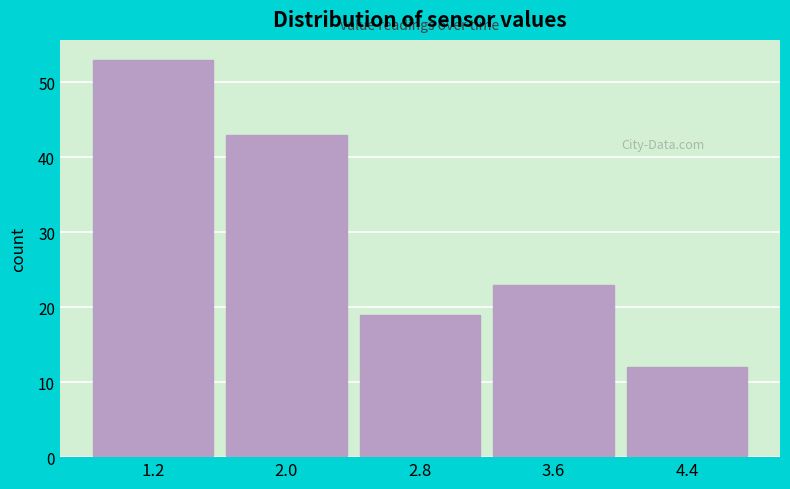

Reading right to left, list all the values displayed in this chart.

12	23	19	43	53